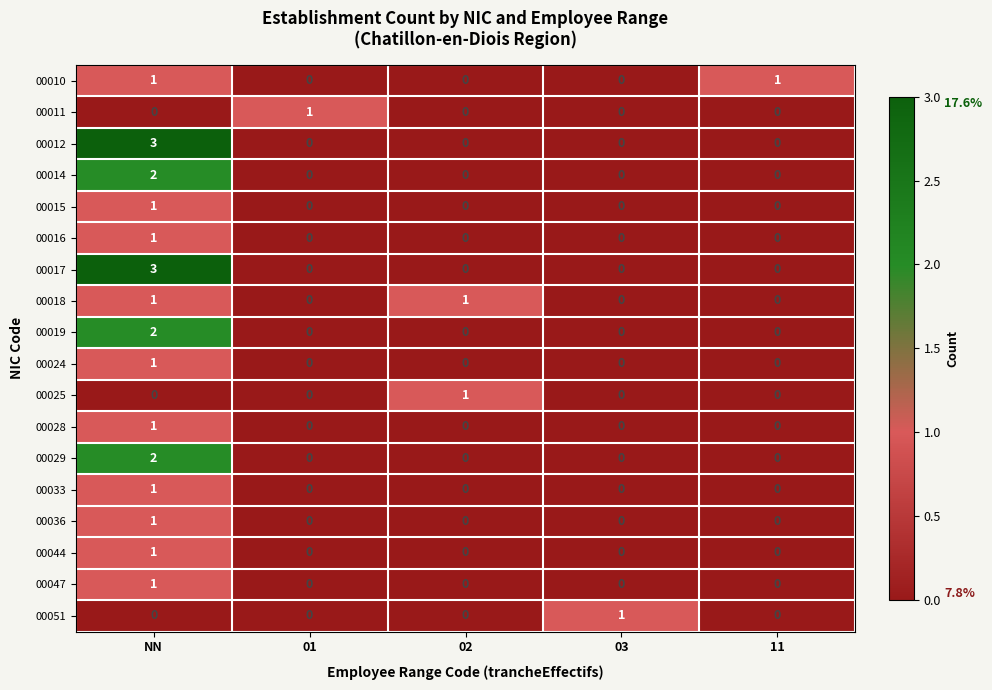

At which category is the sum across all series the highest?

NN